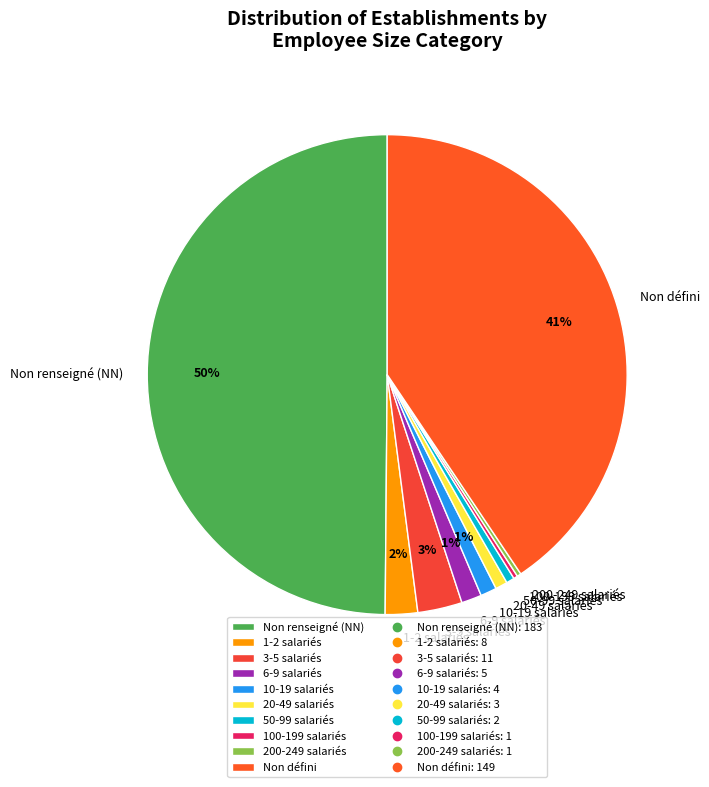

Approximately how many times larger is the value at Non défini compared to Non renseigné (NN)?

0.8